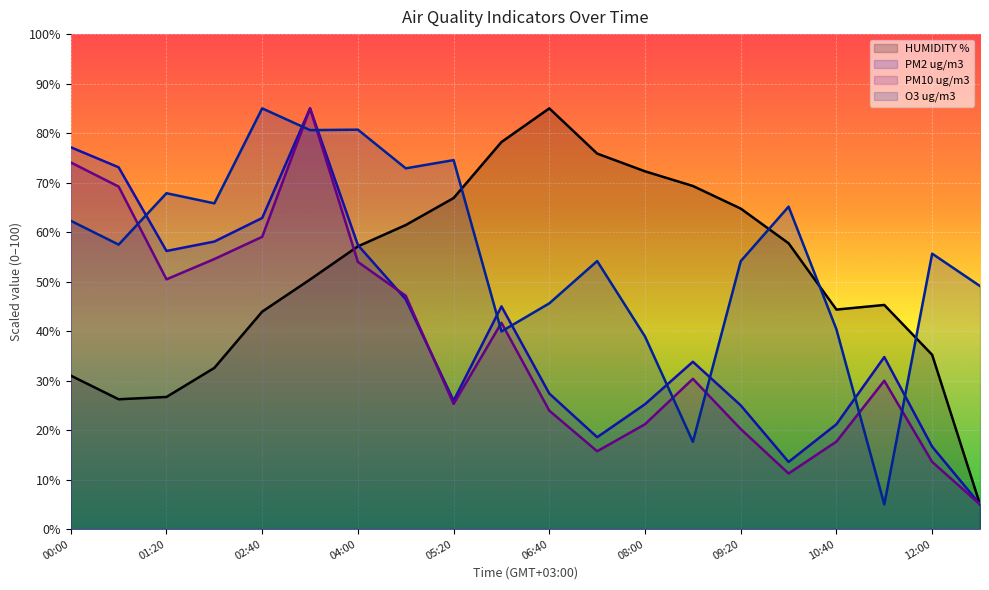

True or false: HUMIDITY % has more than 1 points higher than both neighbors.

True